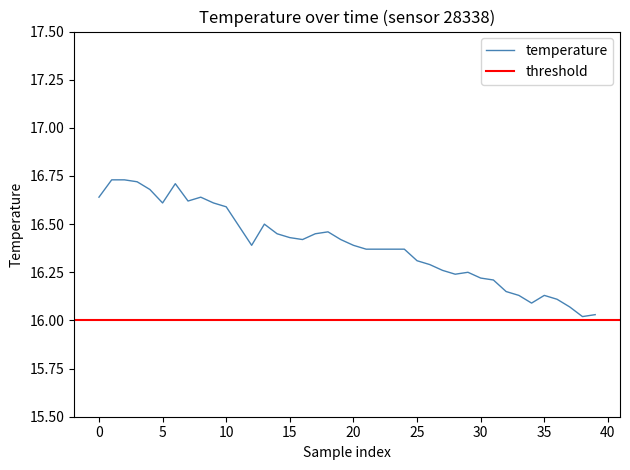

Does the chart have visible grid lines?

No